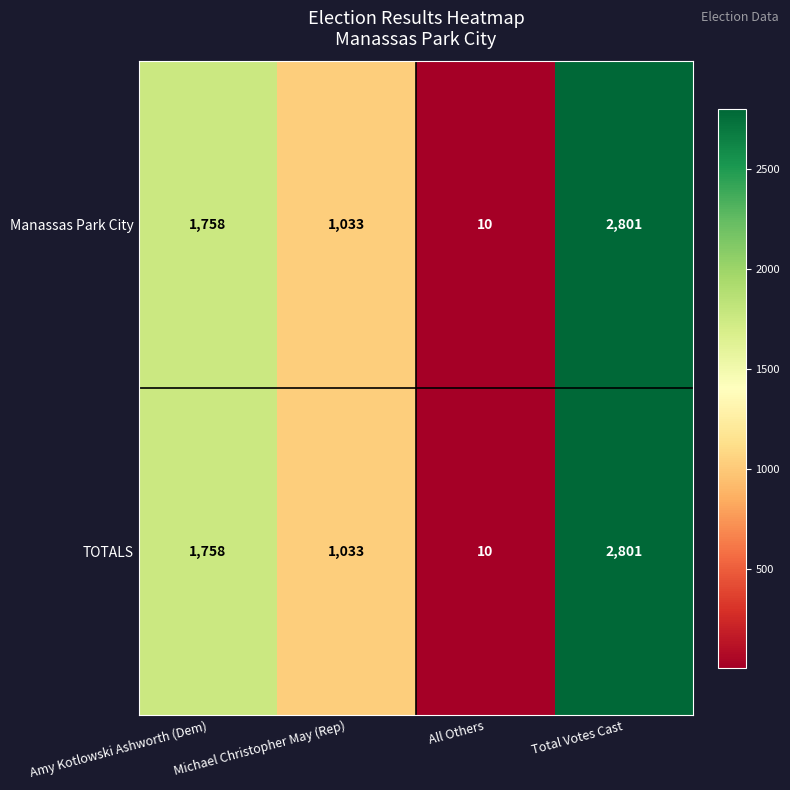

Where is TOTALS nearest to the value 1405?

Amy Kotlowski Ashworth (Dem)